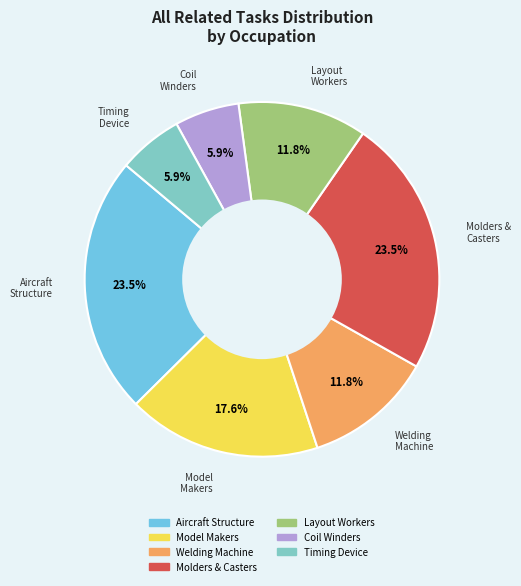

Which category has the smallest portion of the pie?

Coil Winders, Tapers, and Finishers